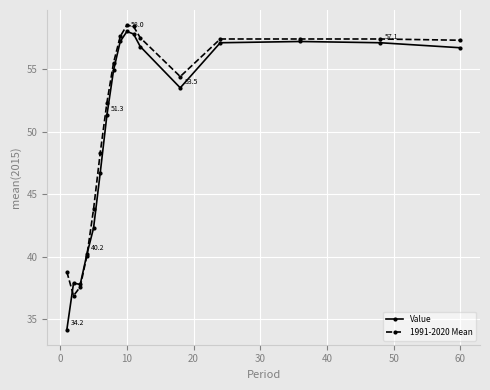

At how many categories does at least one series exceed 46?

12